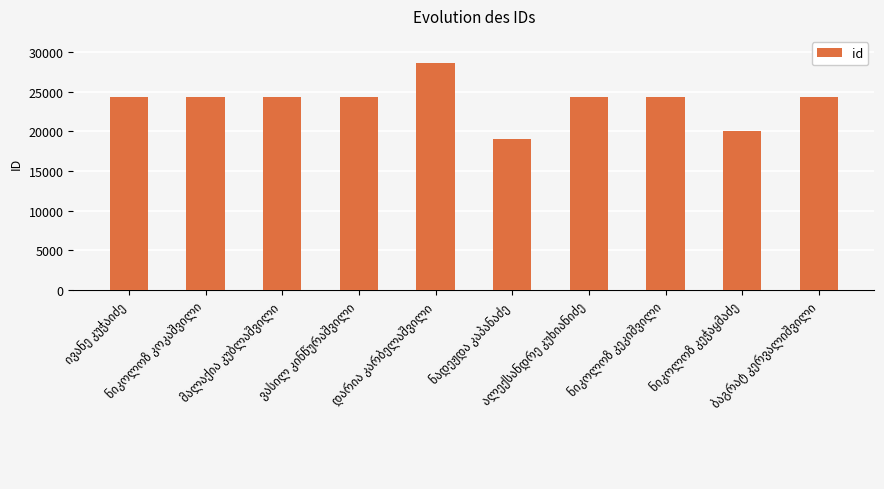

What is the value of the 9th bar from the left?

20006